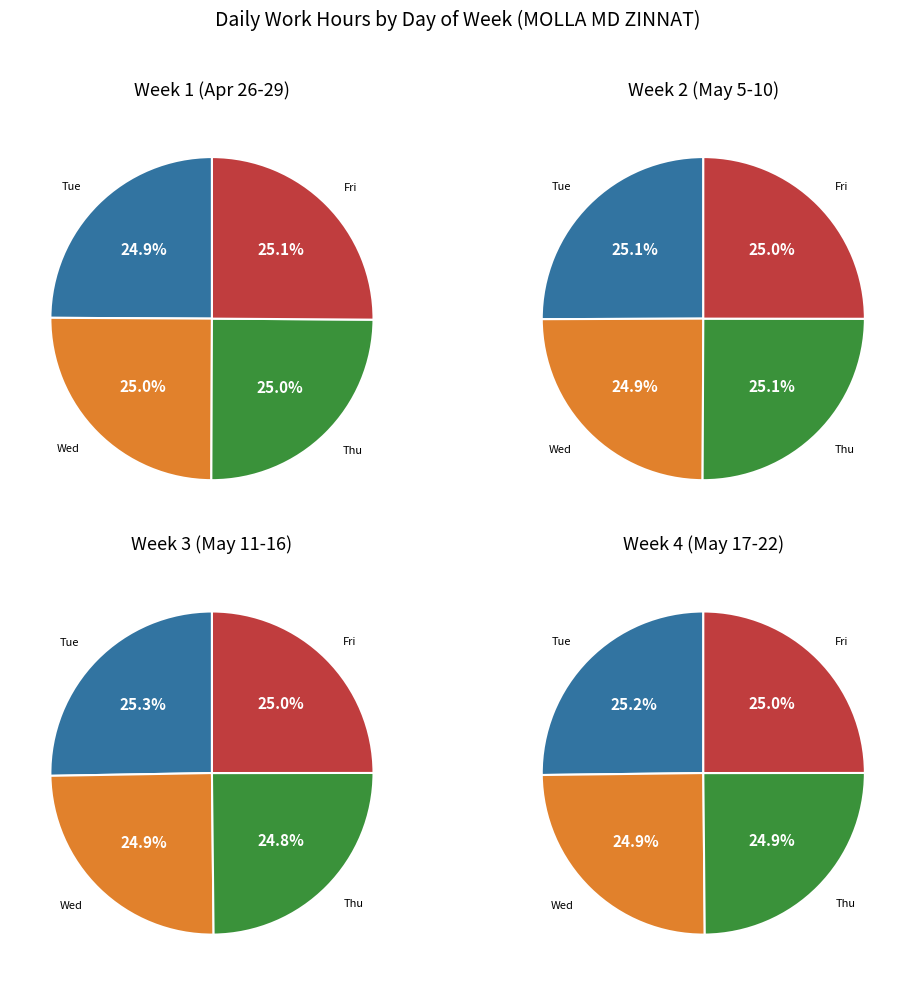

How many segments does this pie chart have?

4